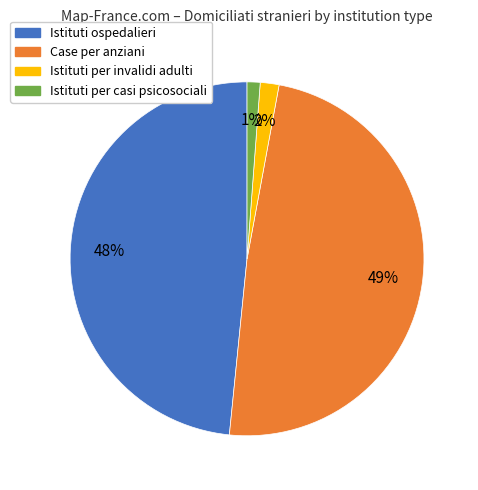

How many segments does this pie chart have?

4